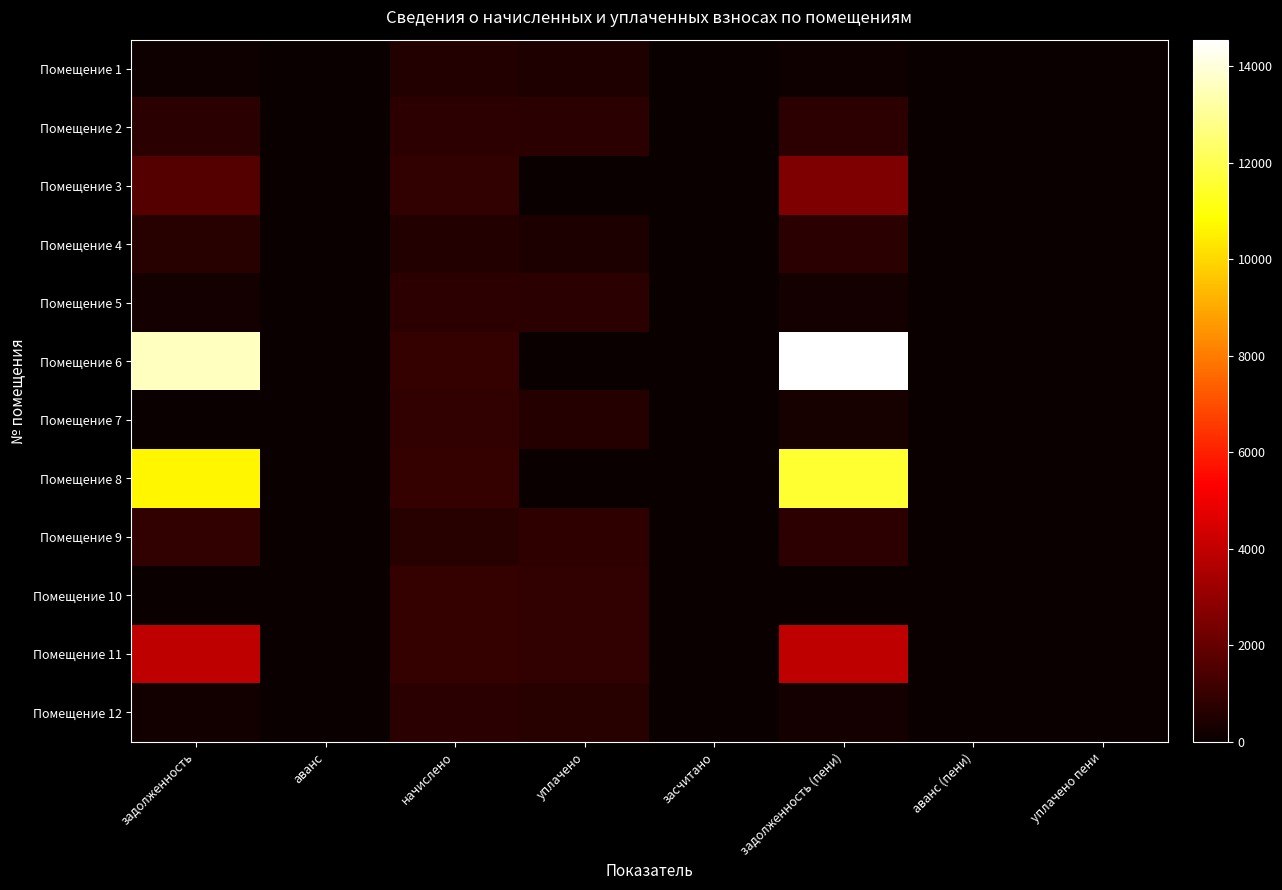

Which has a higher value, уплачено or уплачено пени?

уплачено